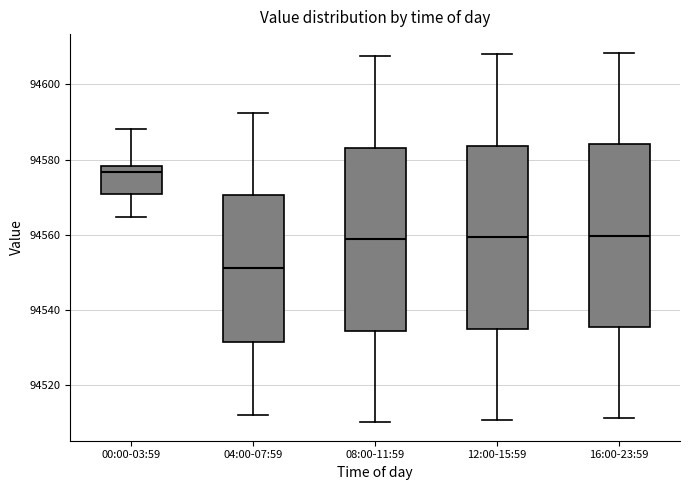

Where is the upper edge of the box for 08:00-11:59 on the y-axis? The values are not printed on the chart, so give them approximately, as read against the axis.

94584